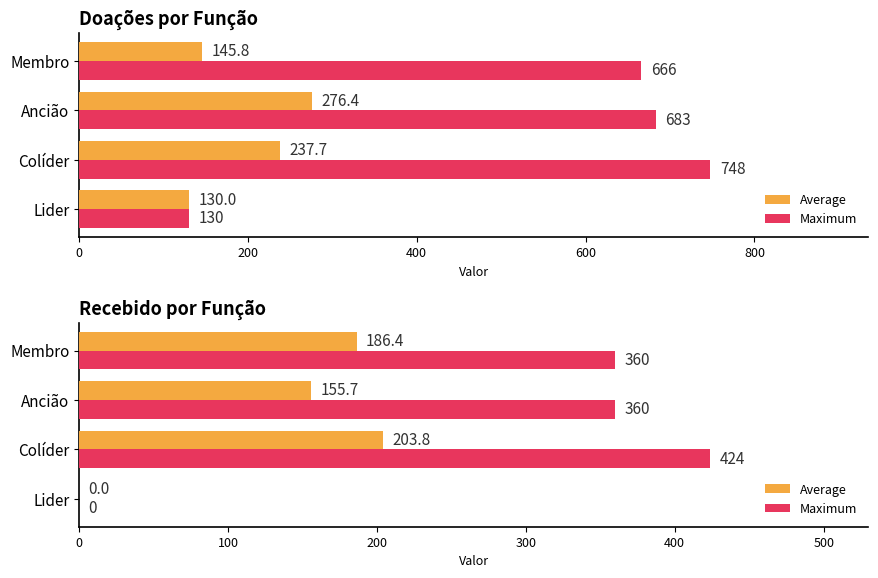

Which series has the widest spread of values?

Maximum